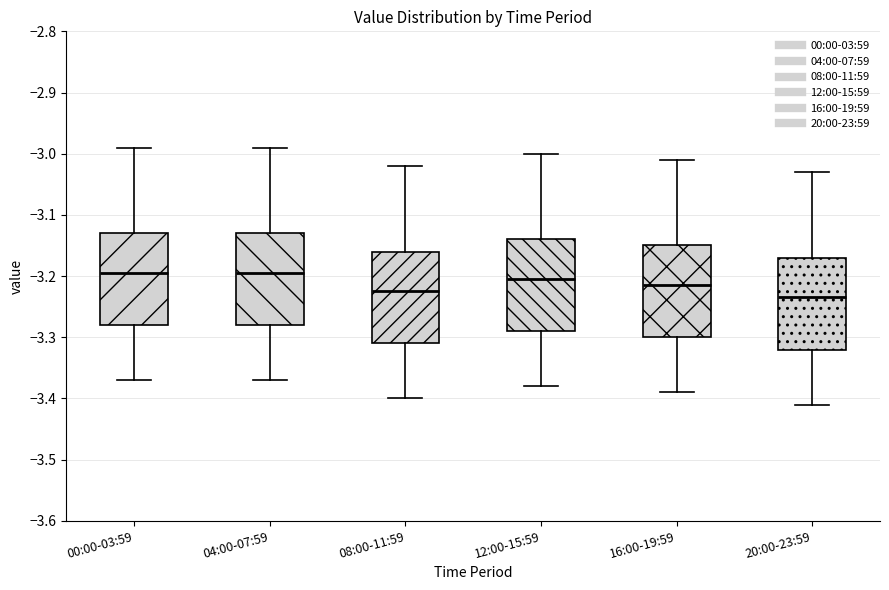

Where does the upper whisker of the box for 08:00-11:59 end on the y-axis? The values are not printed on the chart, so give them approximately, as read against the axis.

-3.02